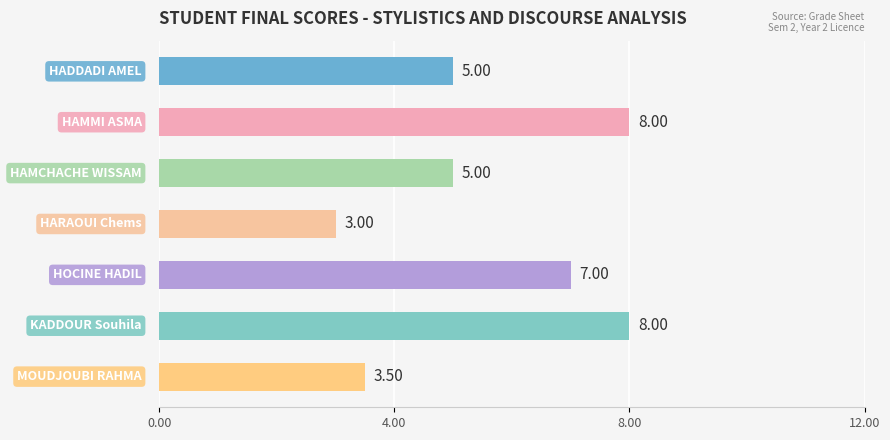

What is the minimum value shown in the chart?

3.0